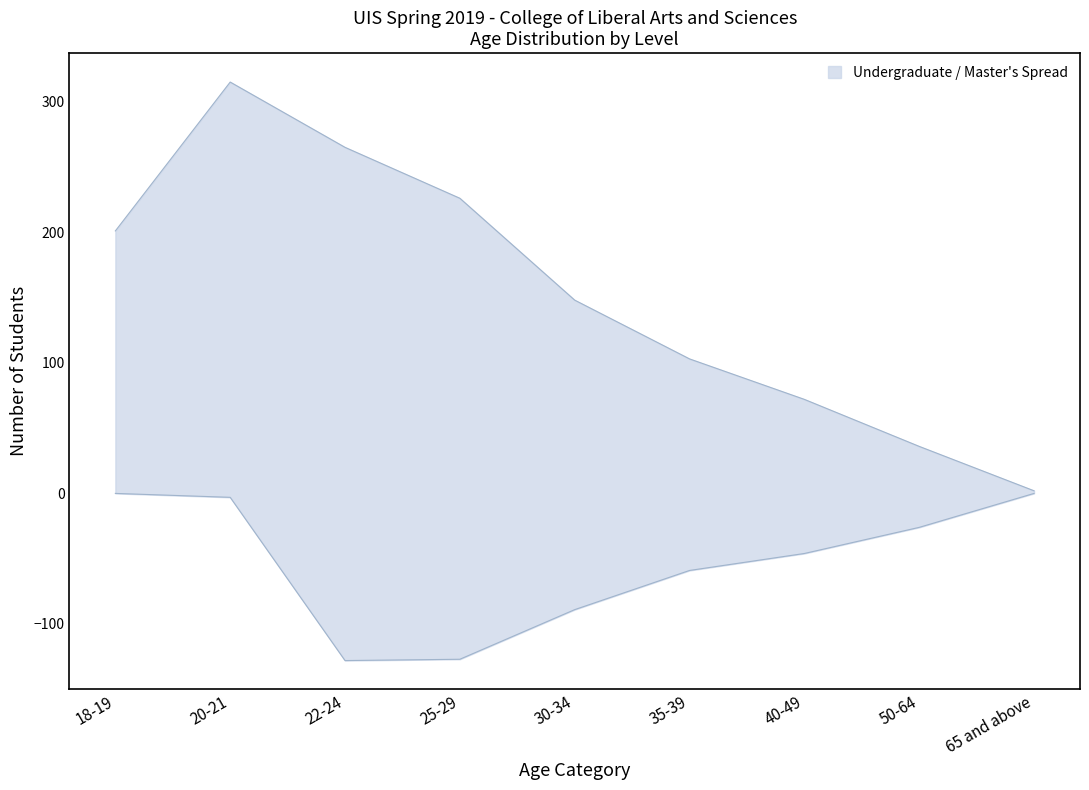

At which category is the sum across all series the highest?

20-21